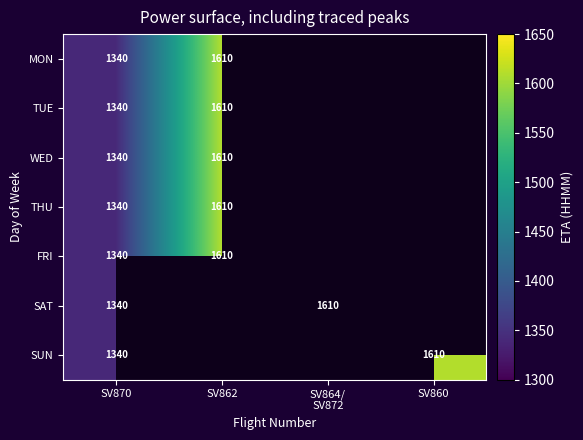

Which label corresponds to the largest value in the chart?

SV862